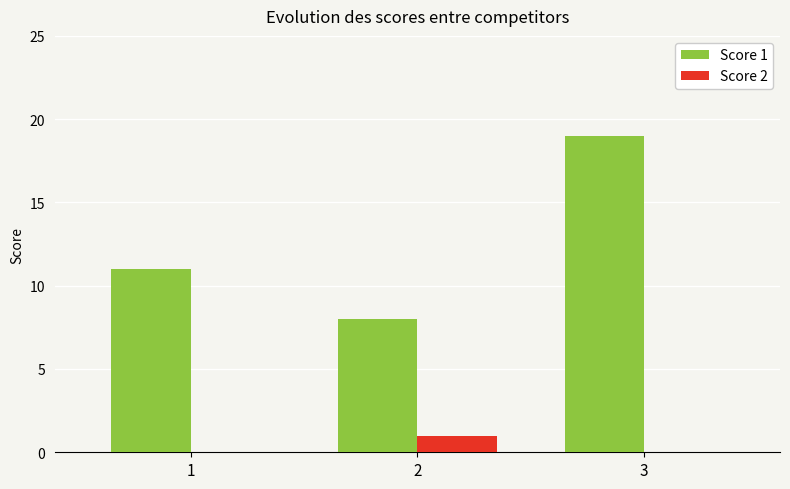

What is the sum of the Score 2 values at 3 and 2?

1